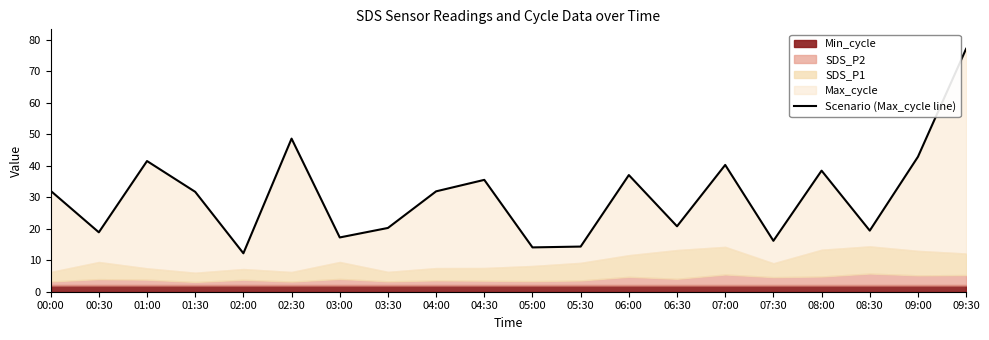

Which label corresponds to the smallest value in the chart?

02:00